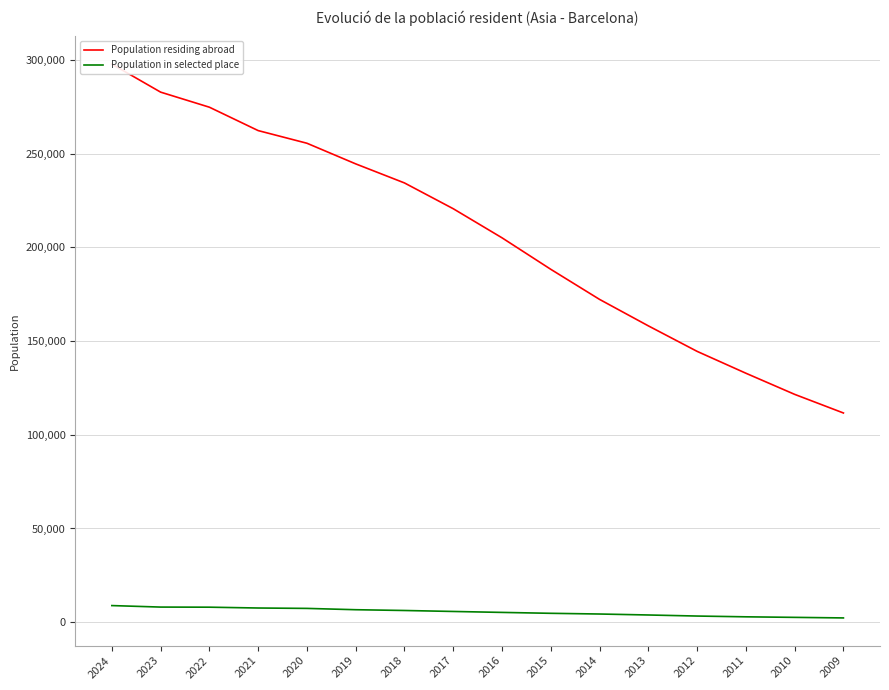

True or false: Population residing abroad has more than 1 points higher than both neighbors.

False